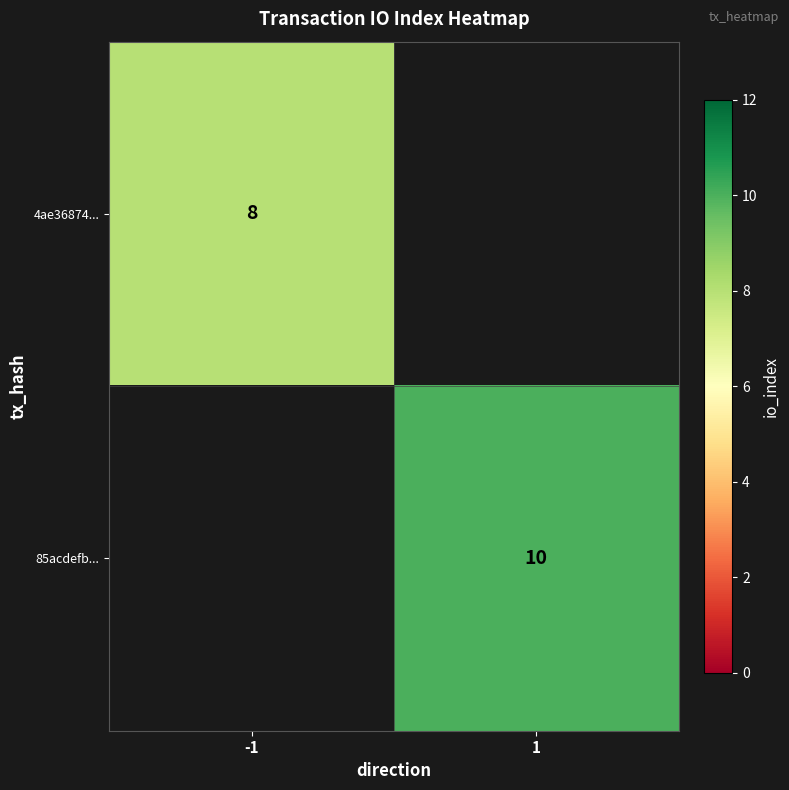

What is the total value across all series at -1?

8